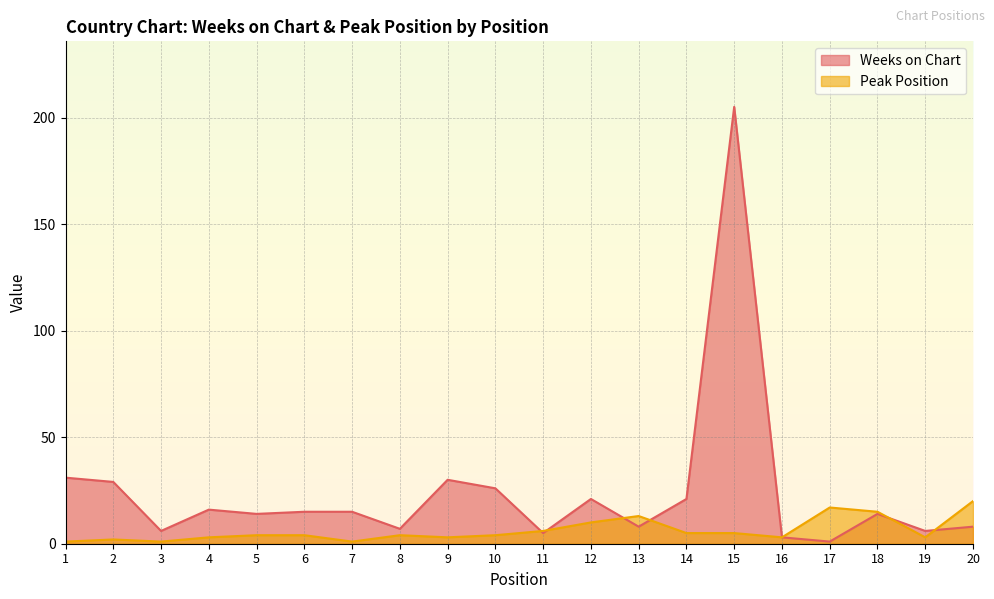

What is the highest value of the Weeks on Chart series?

205